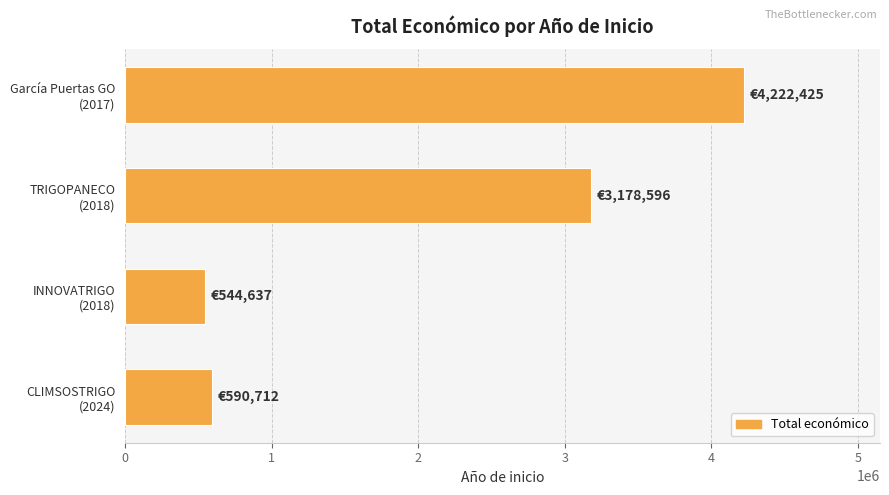

List the labels in order of value, largest first.

García Puertas GO
(2017), TRIGOPANECO
(2018), CLIMSOSTRIGO
(2024), INNOVATRIGO
(2018)